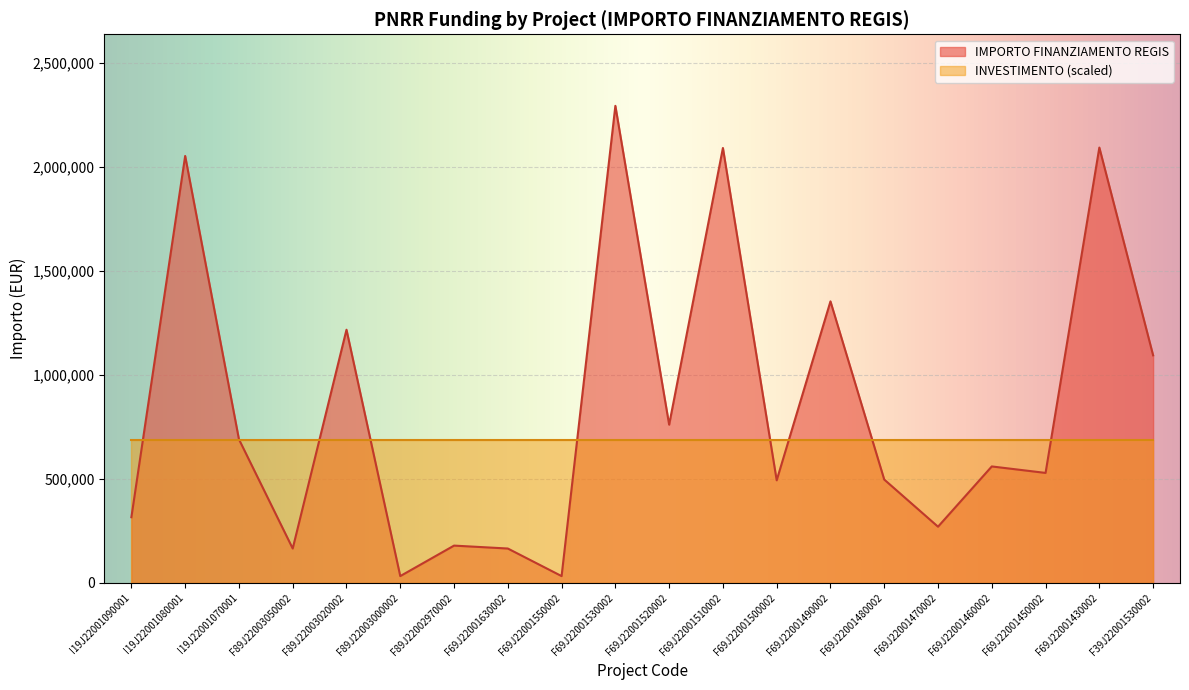

What is the smallest value displayed?

32928.8